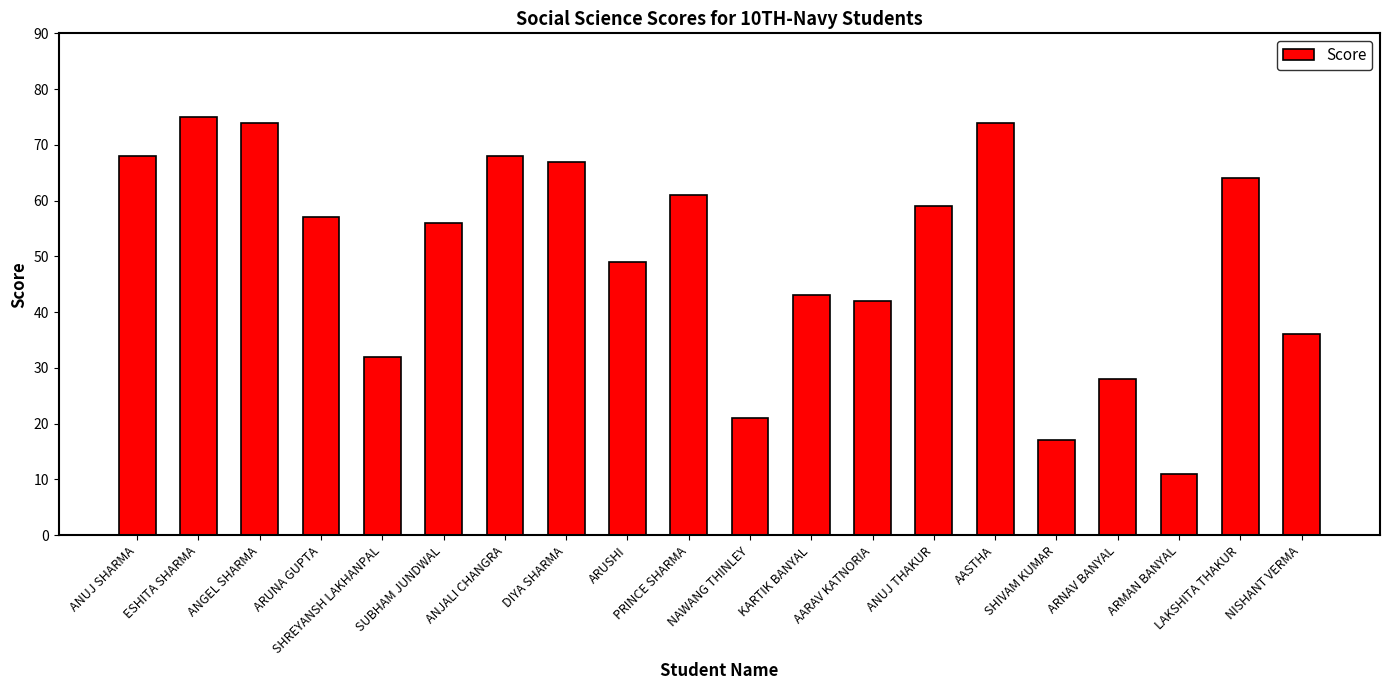

How many data points are less than 57?

10